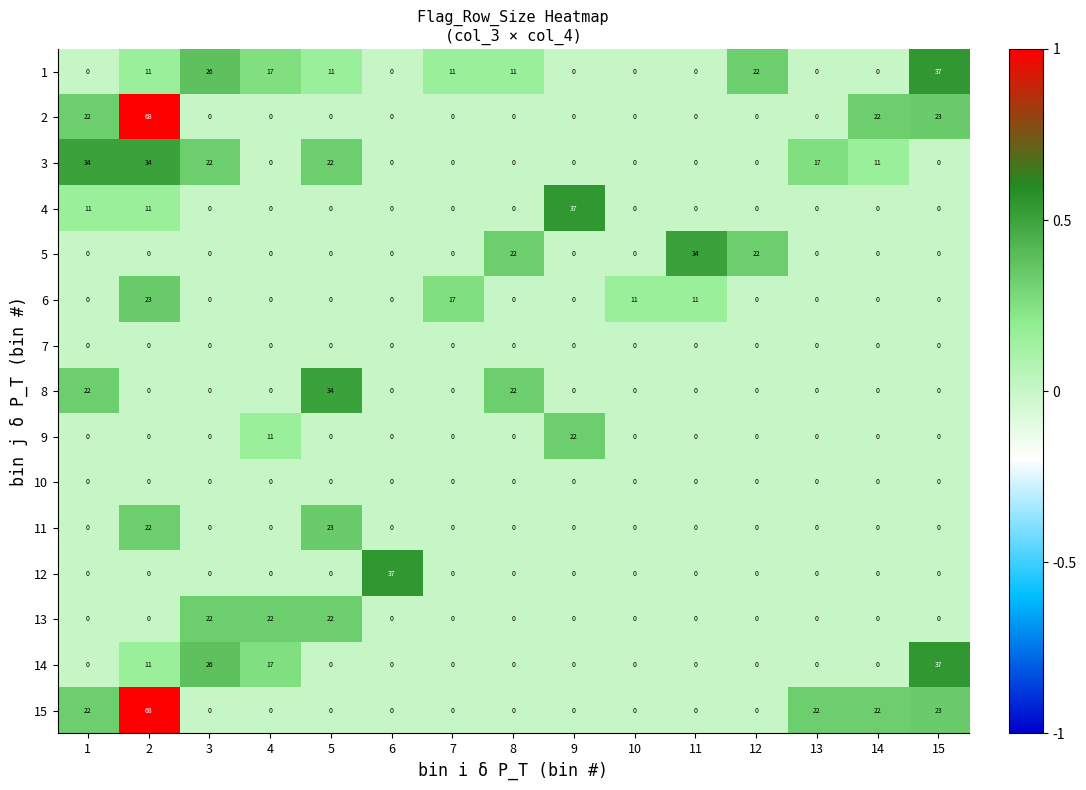

What is the average value of the 3 series?

9